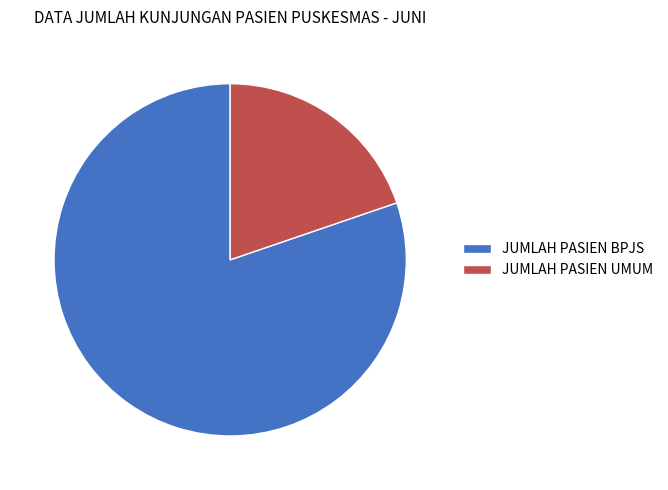

Is the sum of JUMLAH PASIEN UMUM and JUMLAH PASIEN BPJS greater than half?

Yes